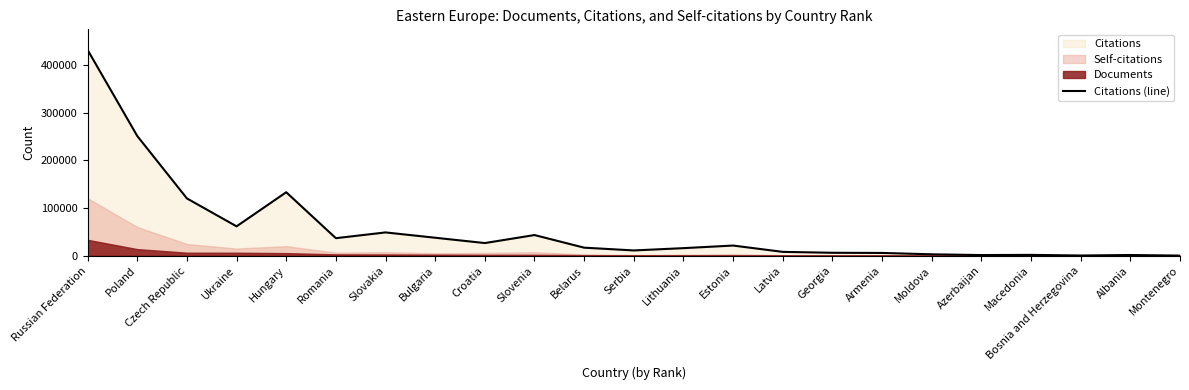

Reading left to right, what are all the values shown in this chart?

Russian Federation=431853	Poland=251228	Czech Republic=120272	Ukraine=61677	Hungary=133217	Romania=36835	Slovakia=48915	Bulgaria=37755	Croatia=26589	Slovenia=43391	Belarus=16927	Serbia=11099	Lithuania=15917	Estonia=21378	Latvia=8111	Georgia=6193	Armenia=5870	Moldova=2977	Azerbaijan=1421	Macedonia=1784	Bosnia and Herzegovina=477	Albania=1514	Montenegro=282